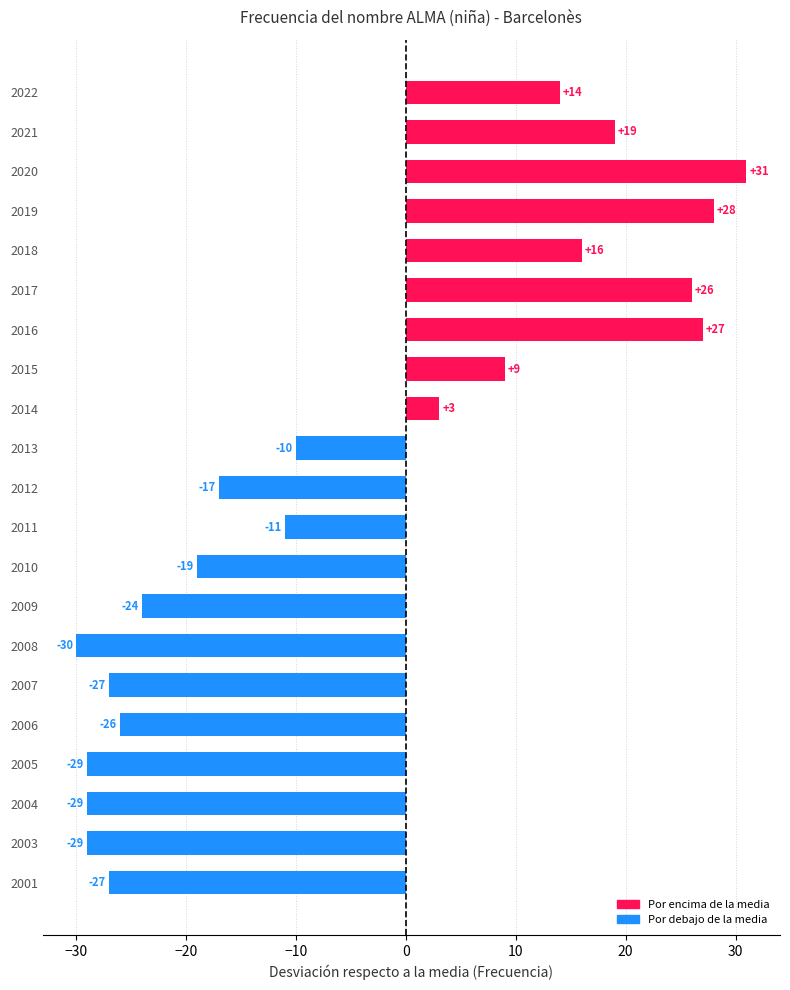

Which category has the lowest value across all series?

2008